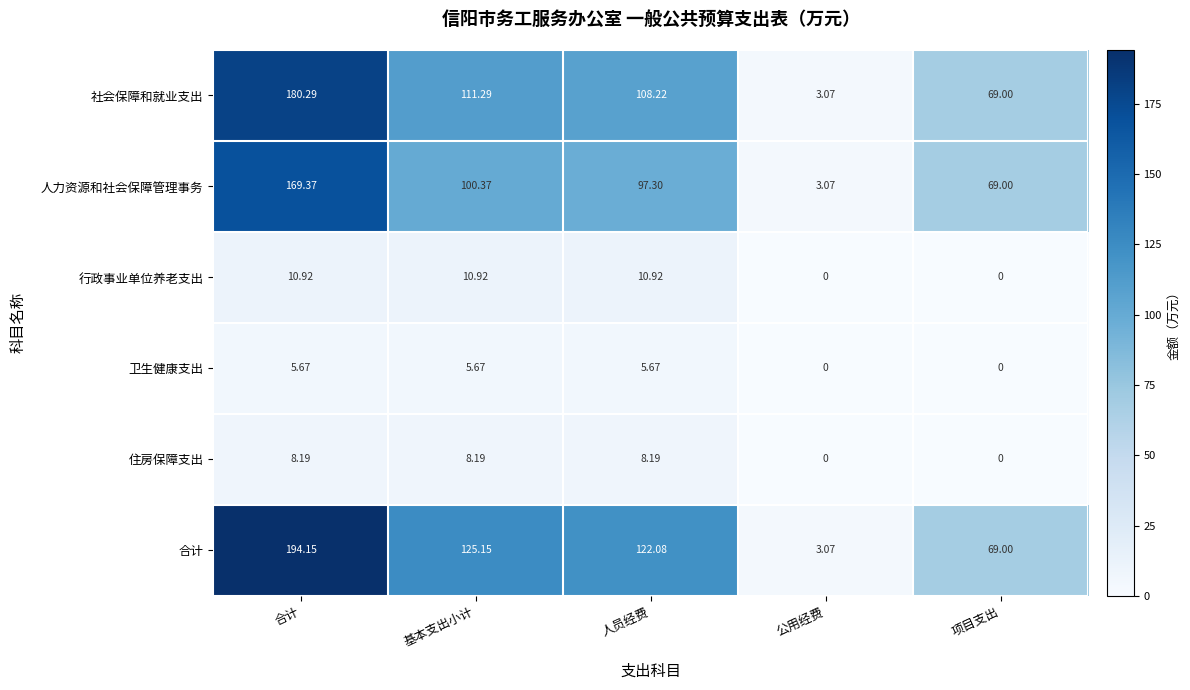

Which series has the widest spread of values?

合计